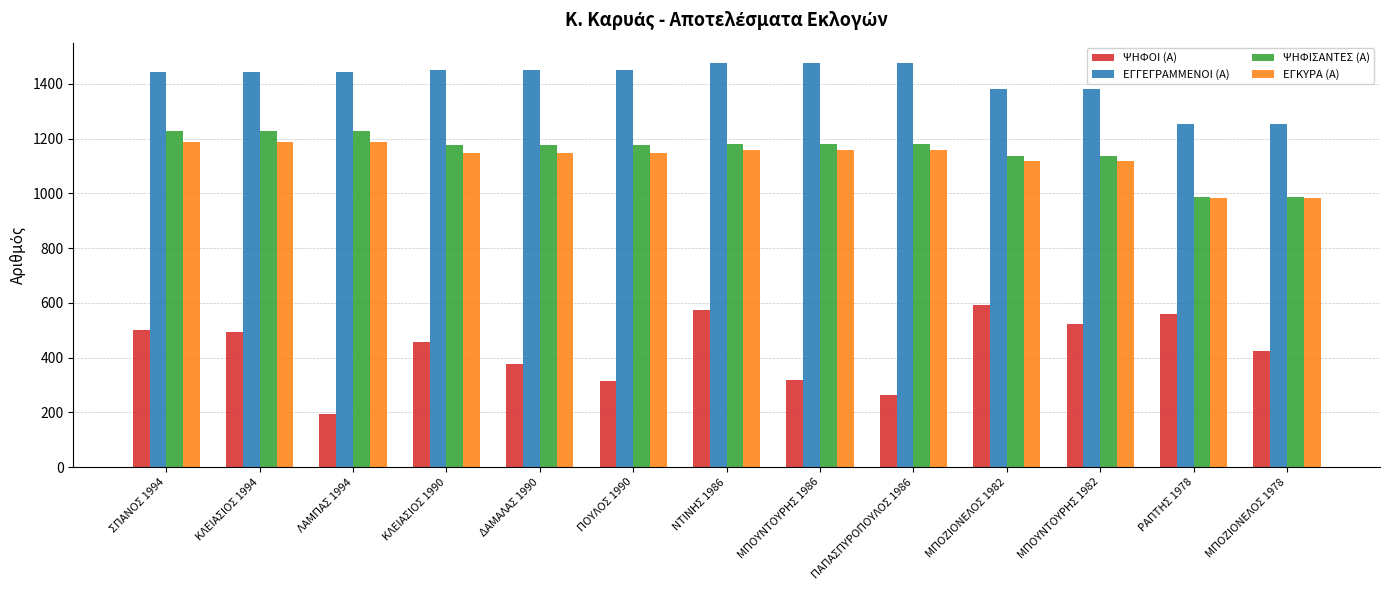

At how many categories does at least one series exceed 753?

13